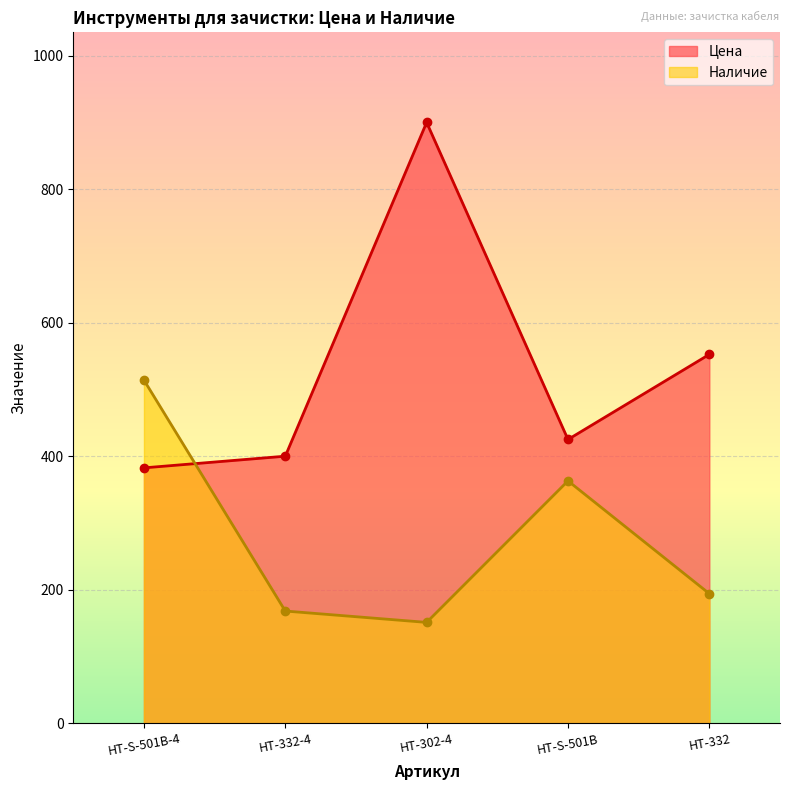

What is the label of the 1st point from the left?

HT-S-501B-4